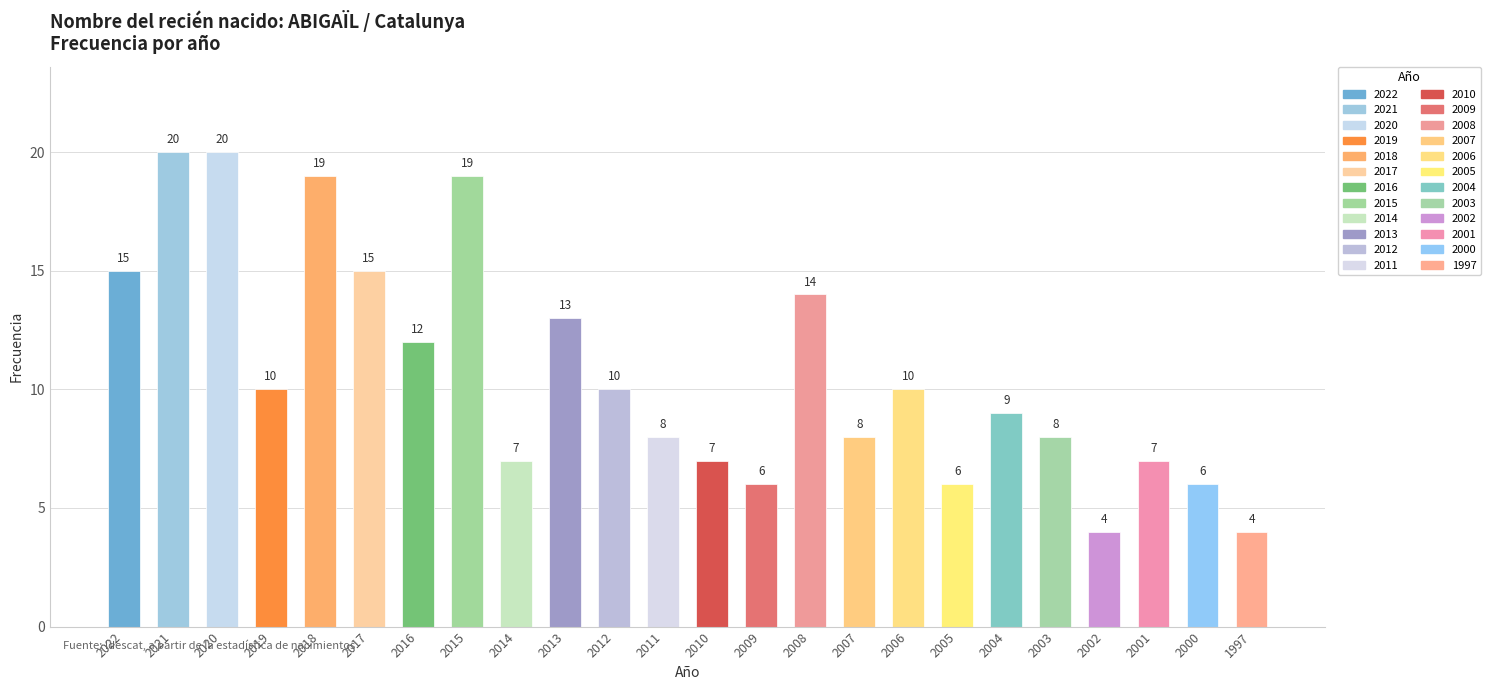

Count the number of values greater than 10.

9